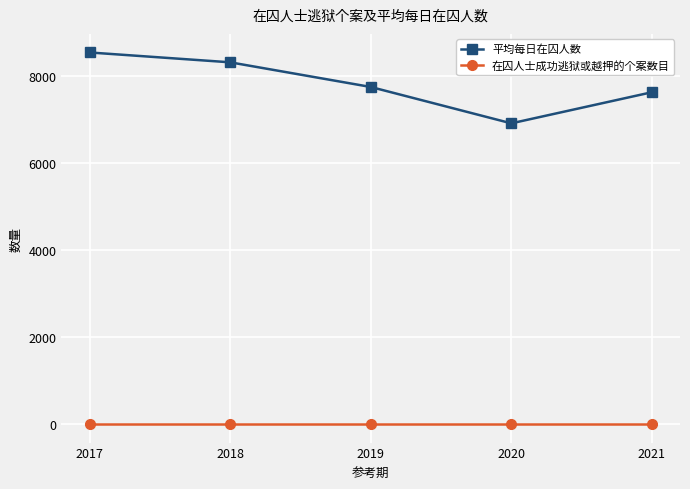

The 平均每日在囚人数 series shows 6902 at 2020. True or false?

True